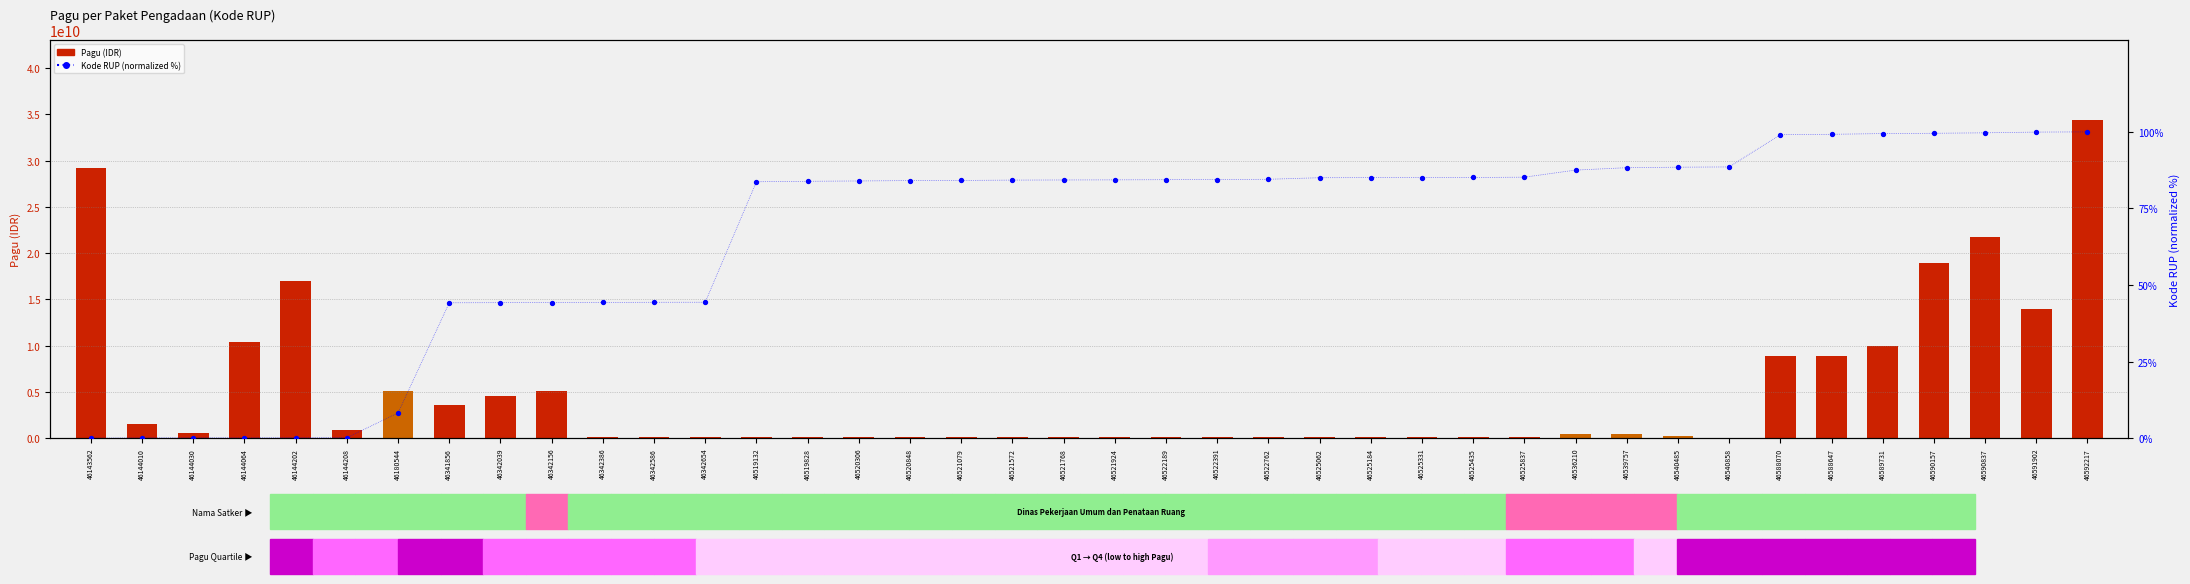

At which category is the sum across all series the highest?

46592217